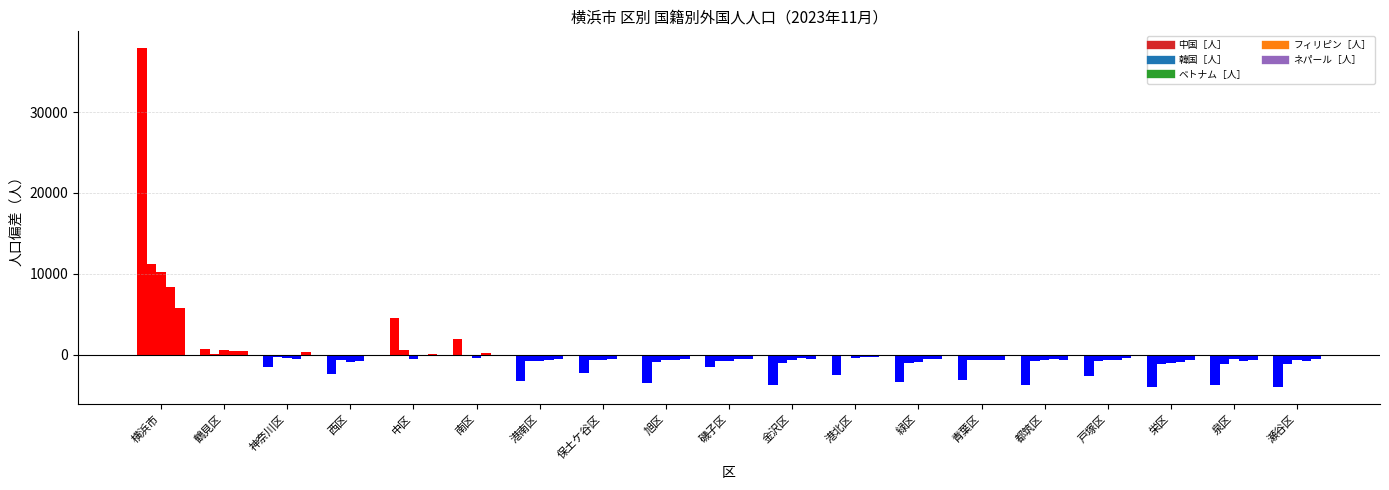

How many groups of bars are there?

19